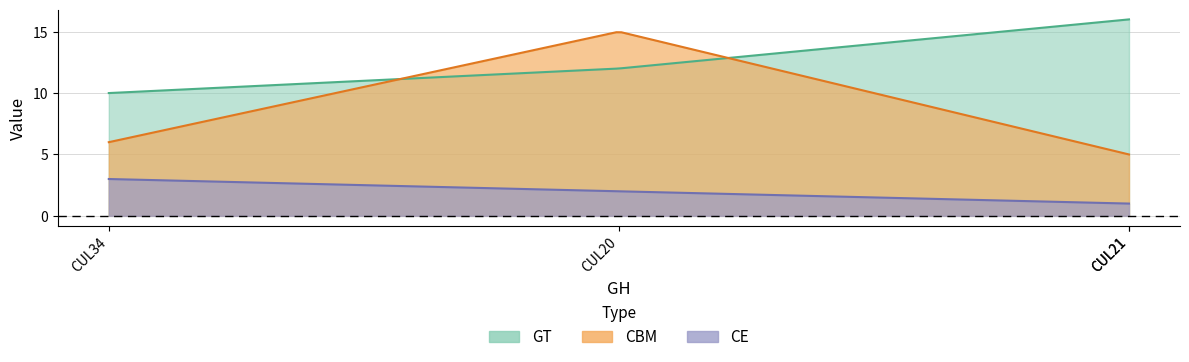

List the series in order of their overall mean, highest first.

GT, CBM, CE